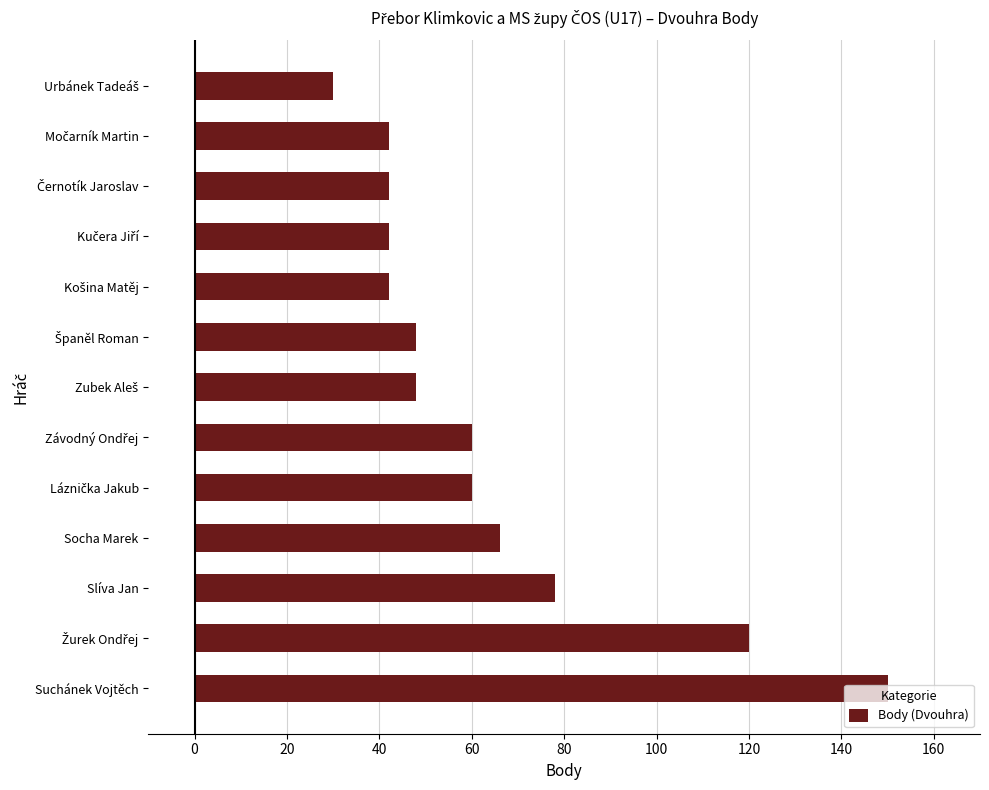

How many categories are shown in the chart?

13